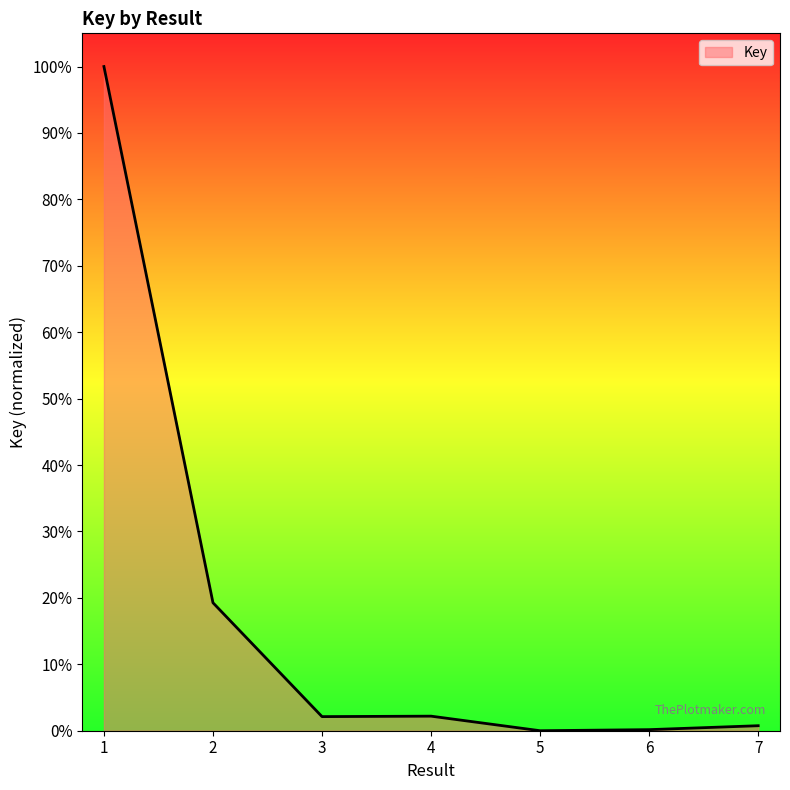

What is the greatest value displayed?

1.0